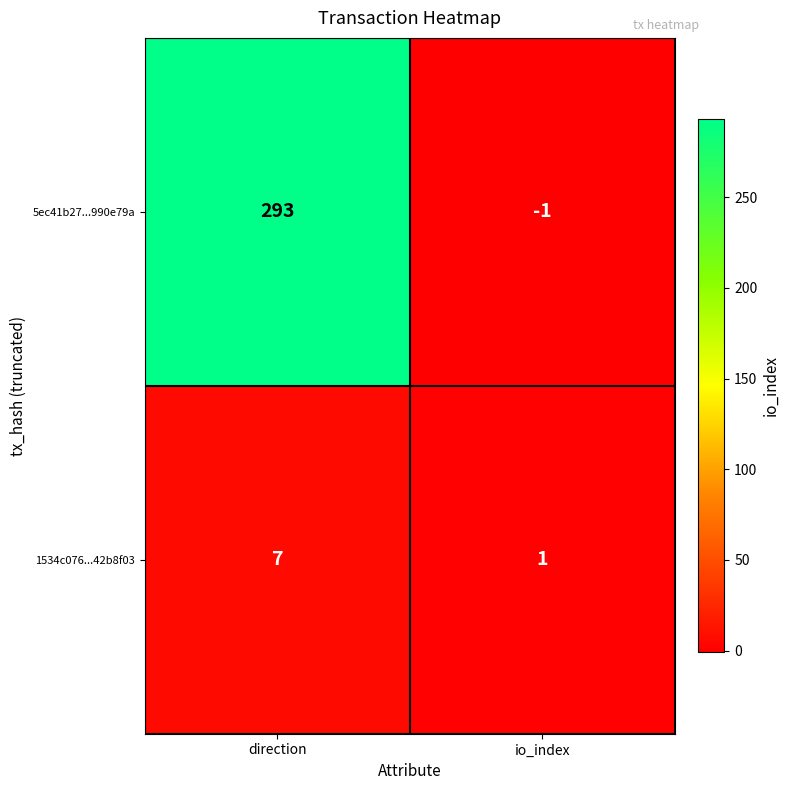

True or false: 5ec41b27...990e79a has a value of -1 at io_index.

True